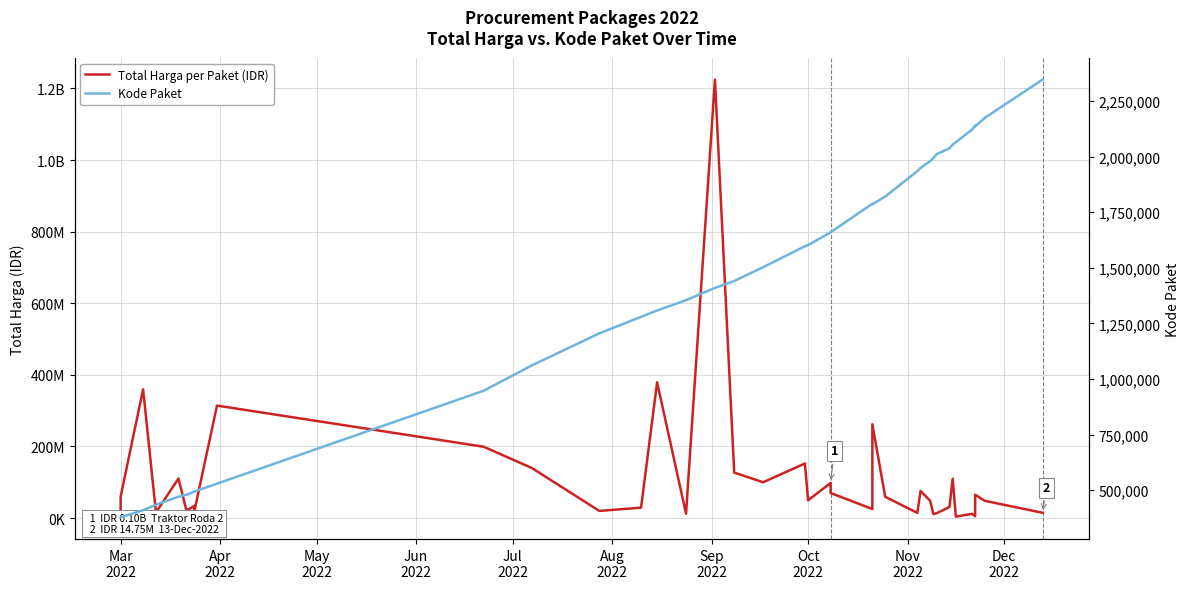

What is the value of the Kode Paket point at the 40th from the left?

2346755